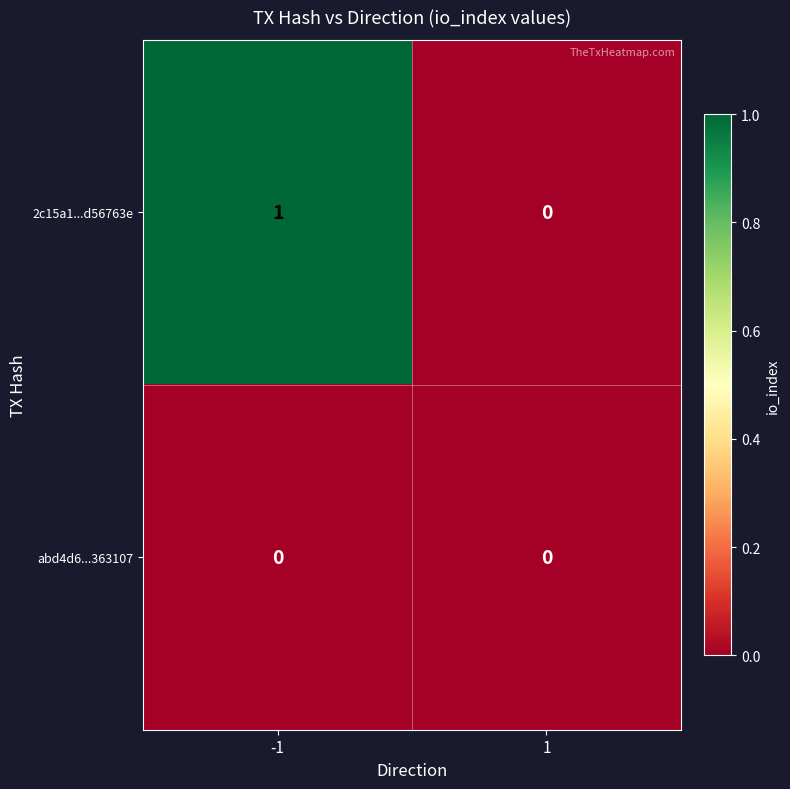

The value of 2c15a1...d56763e at 1 is 1. True or false?

False